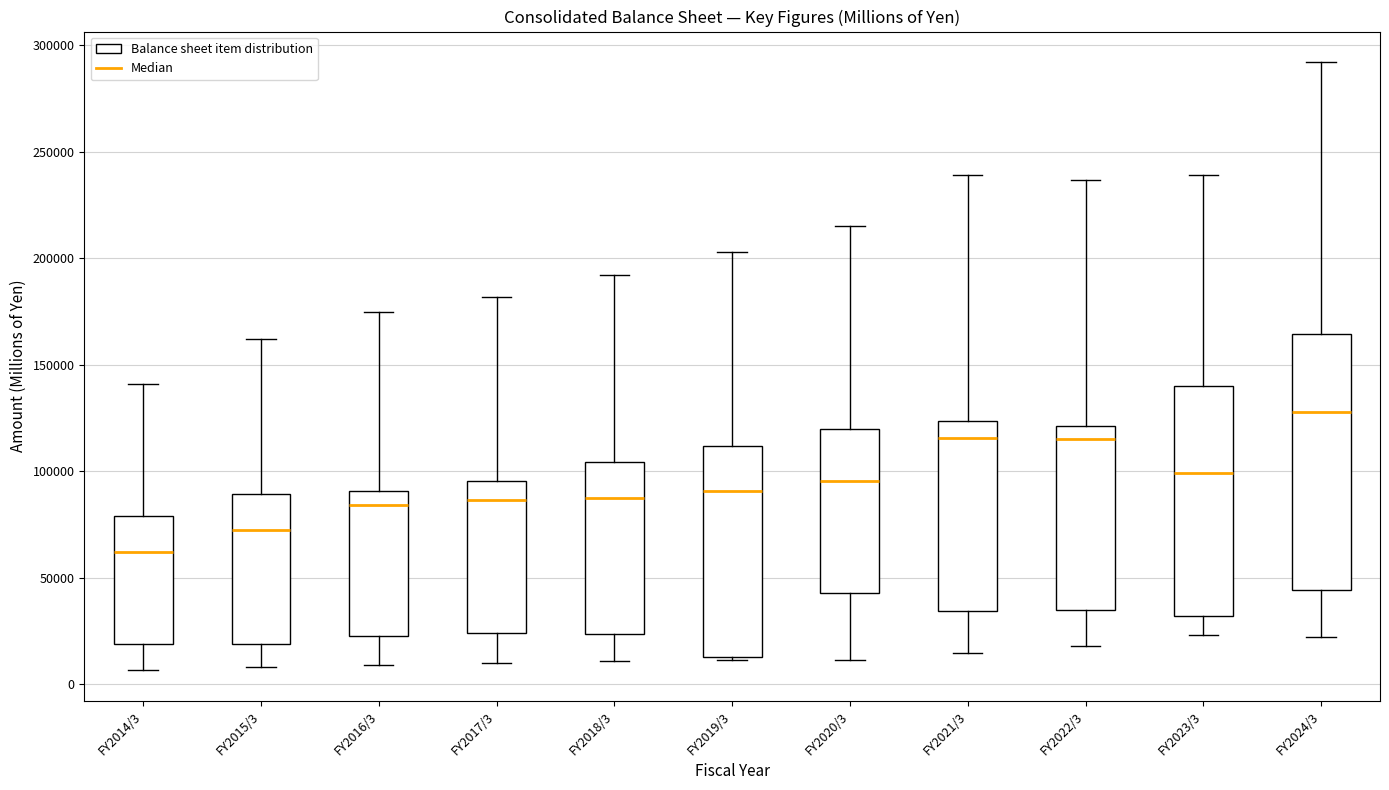

Reading left to right, read every box against the y-axis: the position of its median line, the range the box covers, and the ends of its whiskers. The values are not printed on the chart, so give them approximately, as read against the axis.

FY2014/3: median 60000, box 20000 to 80000, whiskers 5000 to 140000
FY2015/3: median 70000, box 20000 to 90000, whiskers 10000 to 160000
FY2016/3: median 85000, box 25000 to 90000, whiskers 10000 to 175000
FY2017/3: median 85000, box 25000 to 95000, whiskers 10000 to 180000
FY2018/3: median 90000, box 25000 to 105000, whiskers 10000 to 190000
FY2019/3: median 90000, box 15000 to 110000, whiskers 10000 to 205000
FY2020/3: median 95000, box 45000 to 120000, whiskers 10000 to 215000
FY2021/3: median 115000, box 35000 to 125000, whiskers 15000 to 240000
FY2022/3: median 115000, box 35000 to 120000, whiskers 20000 to 235000
FY2023/3: median 100000, box 30000 to 140000, whiskers 25000 to 240000
FY2024/3: median 130000, box 45000 to 165000, whiskers 20000 to 290000